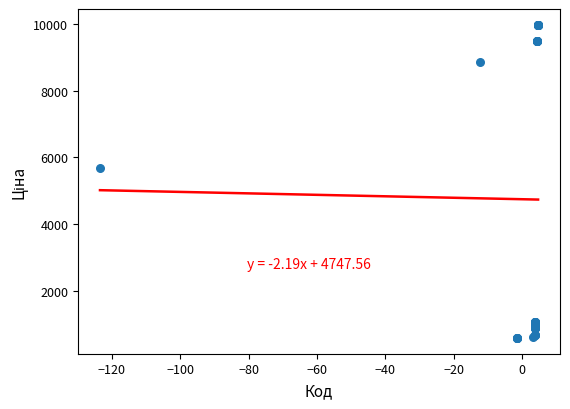

What Y value in the scatter plot is closest to 5282?

5673.8